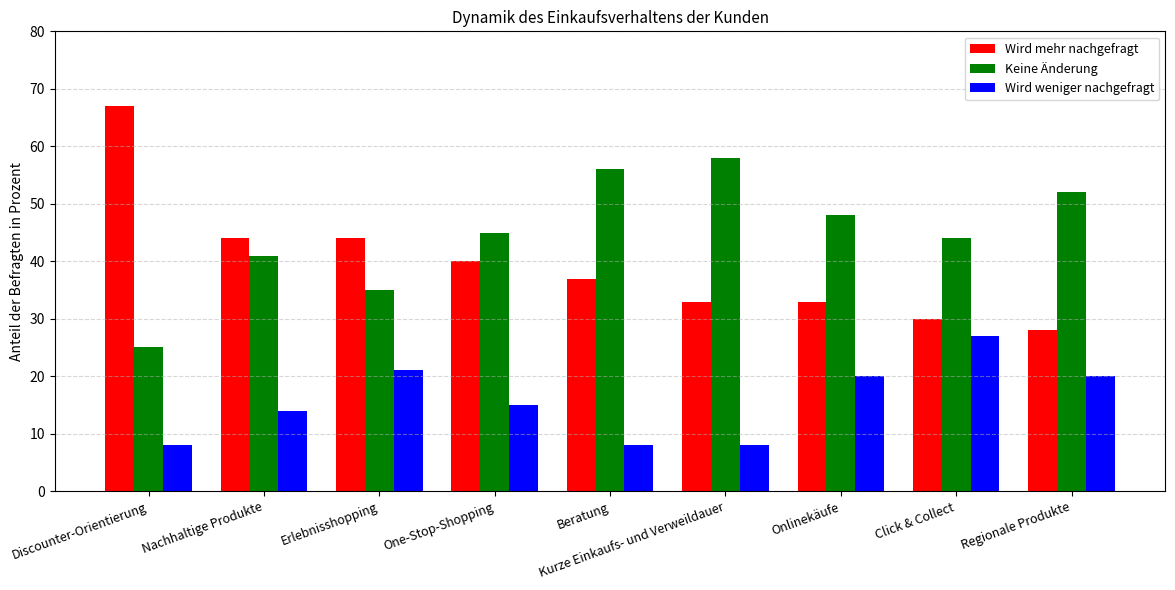

What is the difference between the Wird mehr nachgefragt values at Discounter-Orientierung and Erlebnisshopping?

23